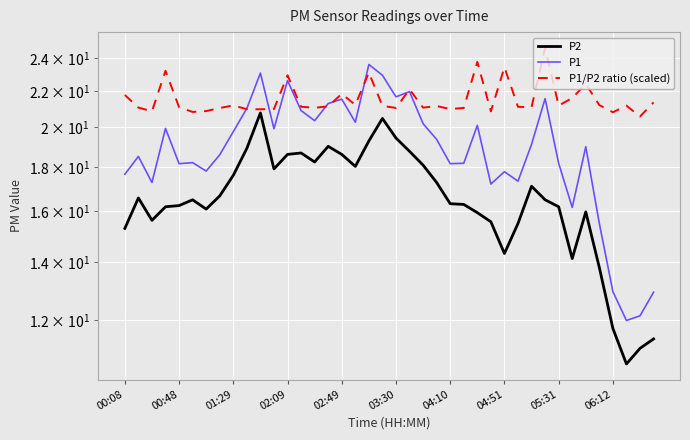

How many values in the P2 series are below 16?

13